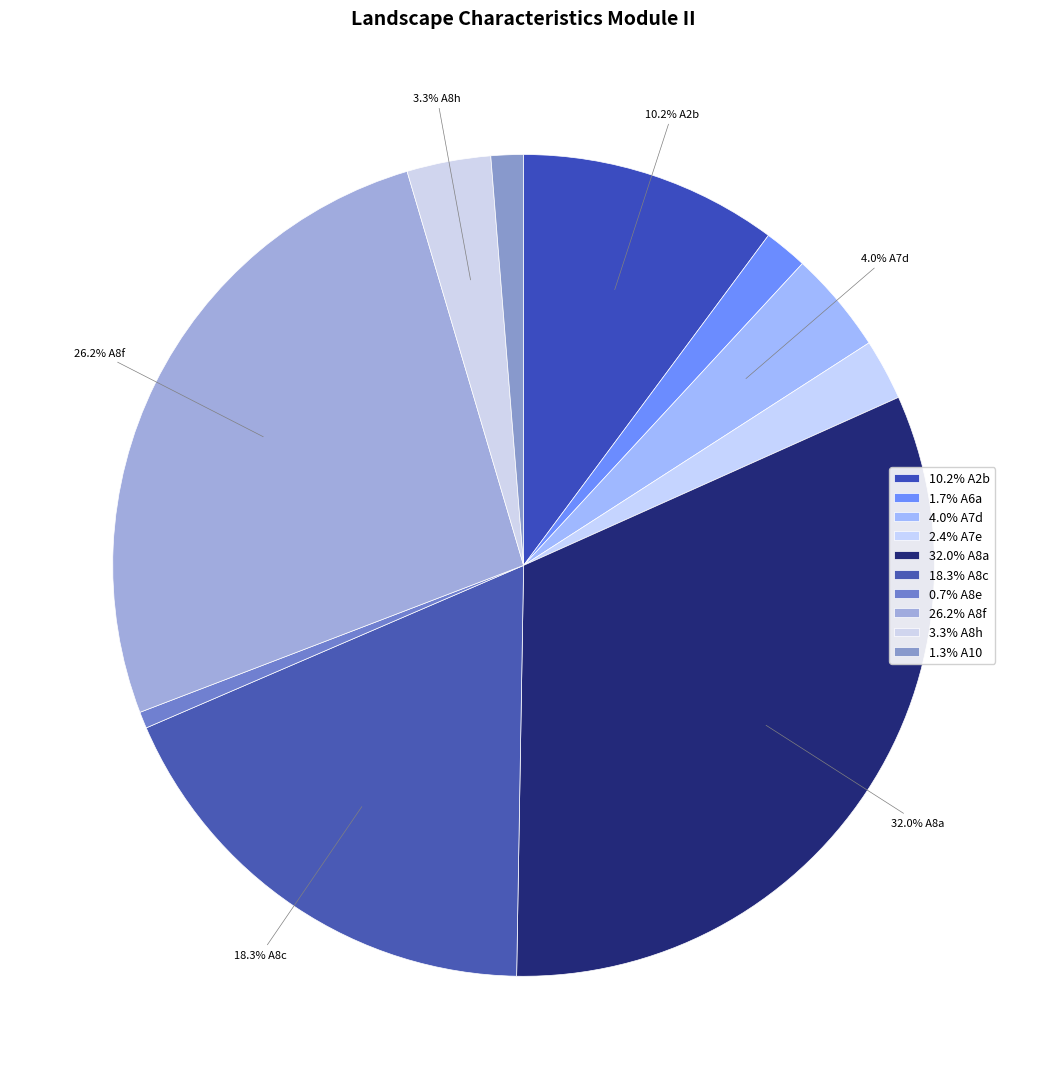

How many segments does this pie chart have?

10